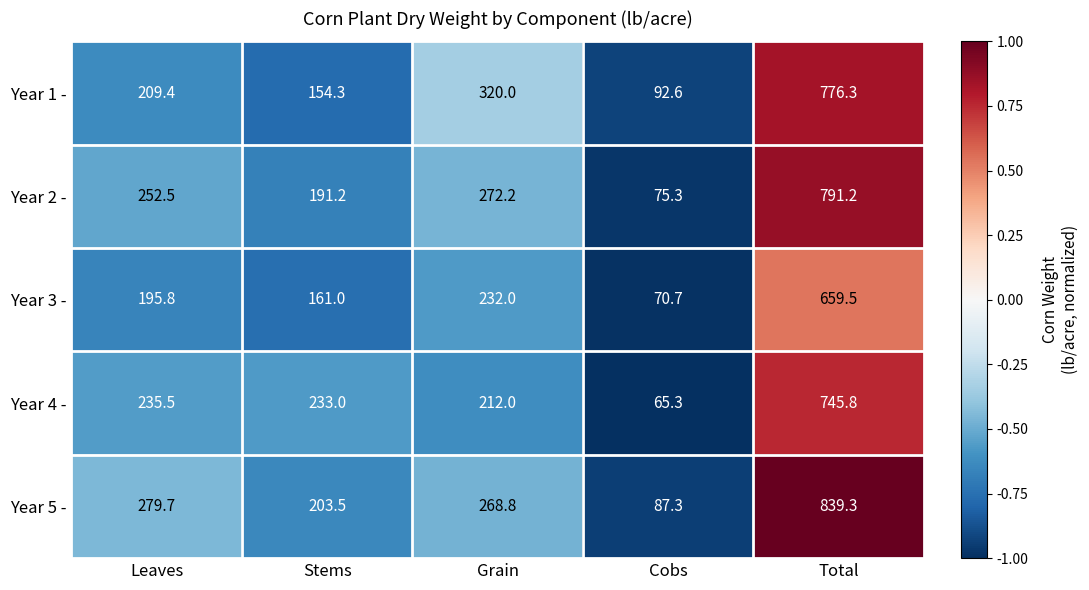

What is the difference between the Year 3 - values at Grain and Leaves?

36.2